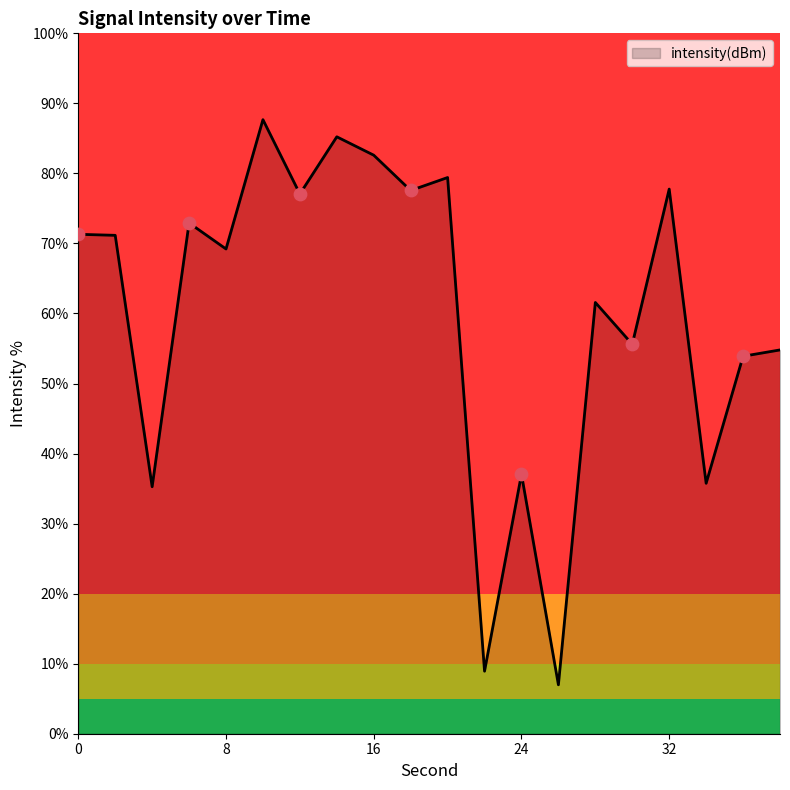

What is the minimum value shown in the chart?

7.0